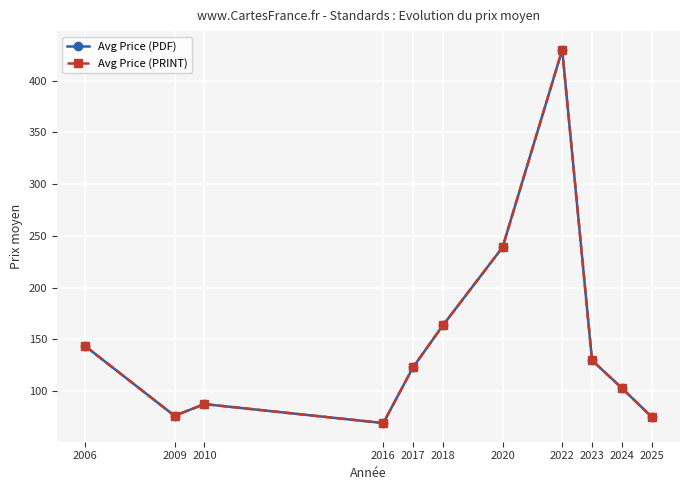

Which series has the largest total across all categories?

Avg Price (PDF)